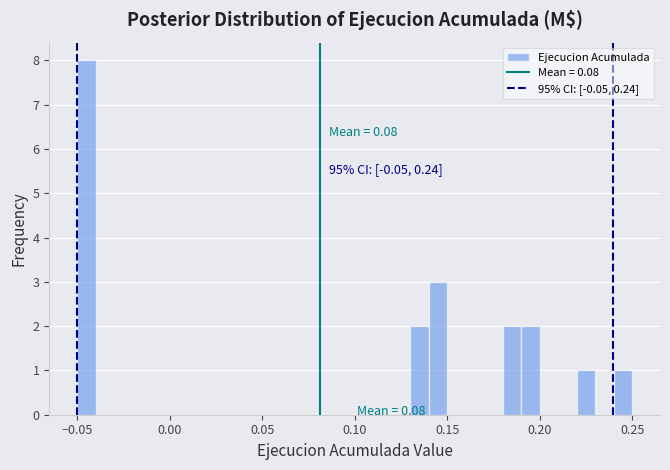

Around what value on the x-axis is the tallest bar? Give the approximate position of its centre, as read against the axis.

-0.045